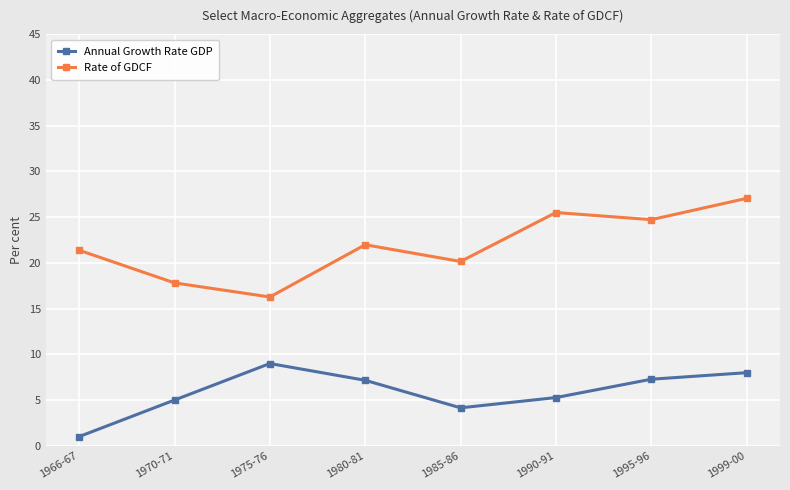

Is the value of Rate of GDCF at 1999-00 greater than the value of Annual Growth Rate GDP at 1985-86?

Yes